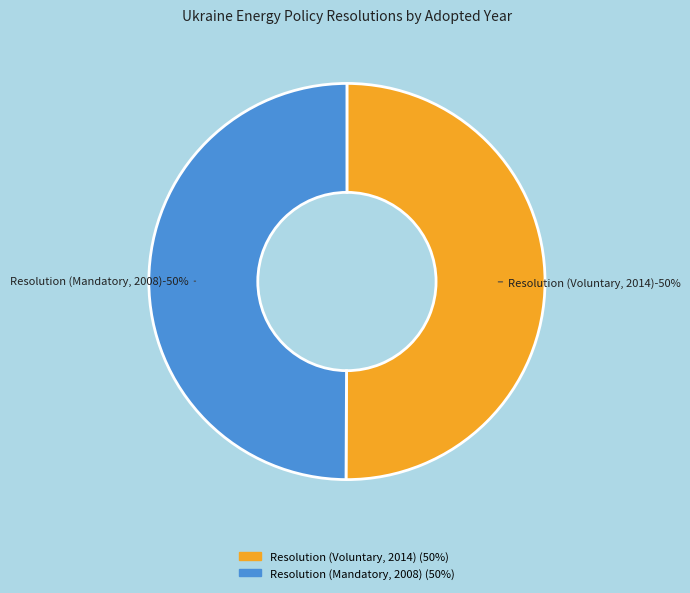

To the nearest percent, what portion does Resolution (Voluntary, 2014) represent?

50%